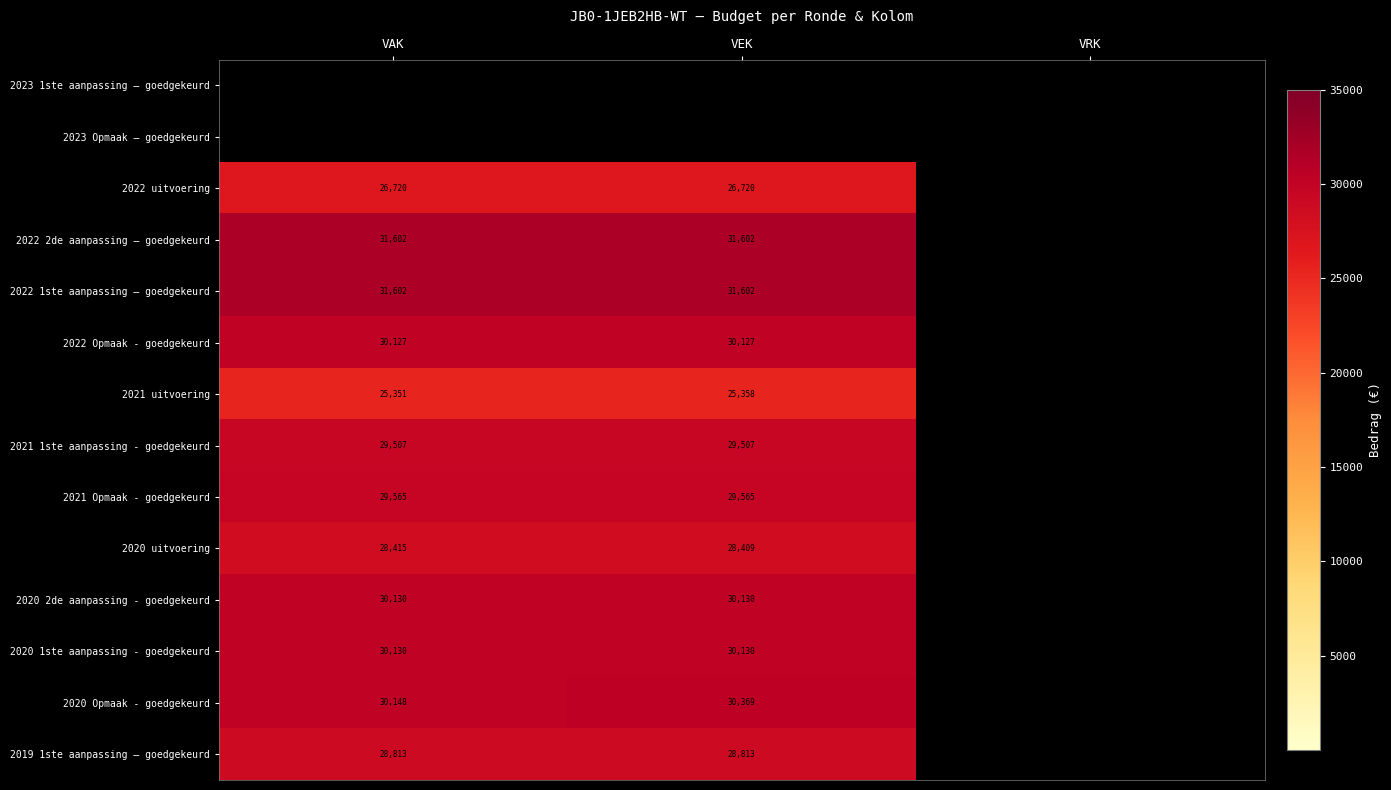

Is the value of 2022 1ste aanpassing – goedgekeurd at VEK greater than the value of 2021 uitvoering at VEK?

Yes